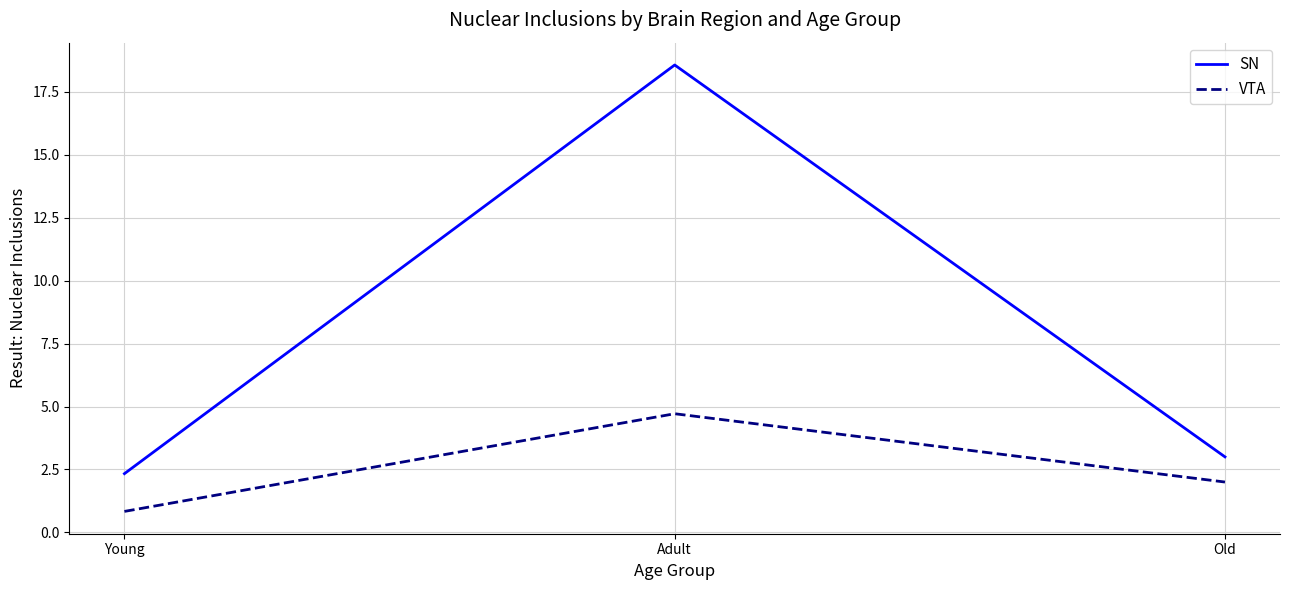

Is it true that VTA equals 0.8 at Young?

True